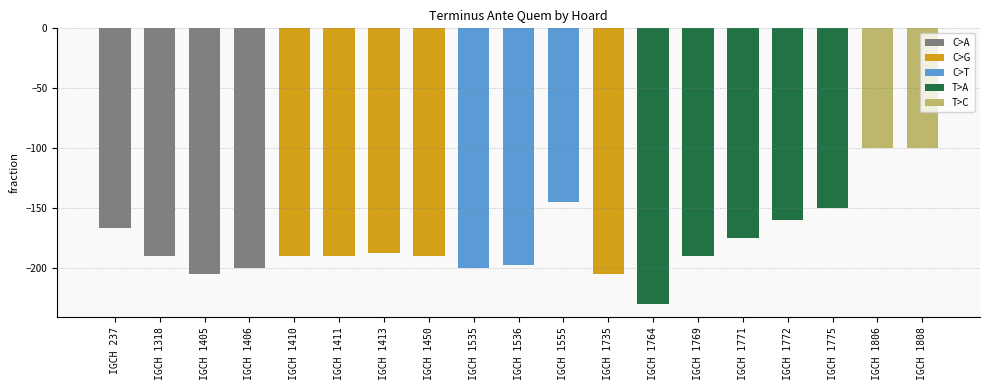

What is the smallest value displayed?

-230